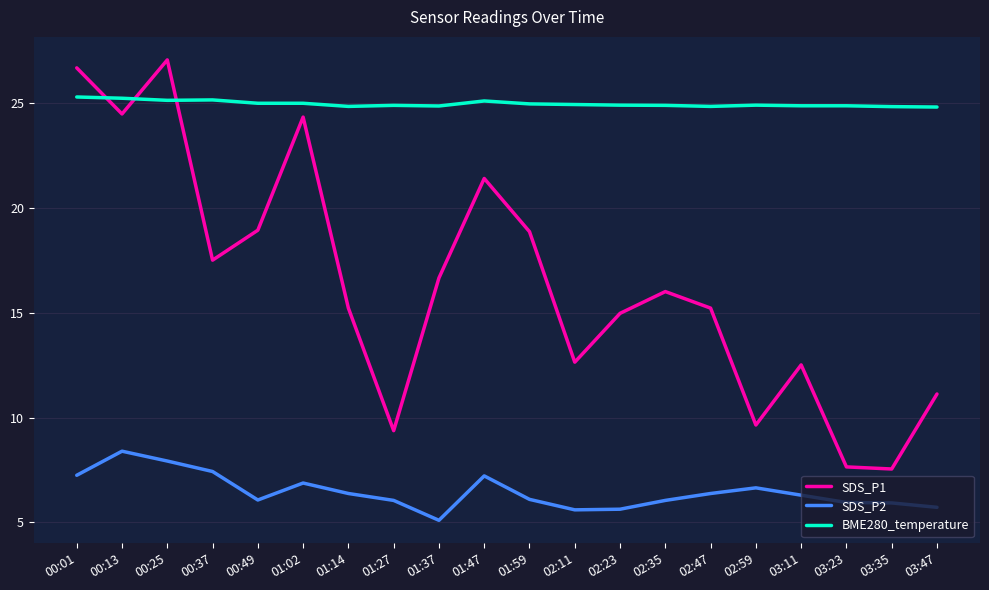

Does the chart have visible grid lines?

Yes